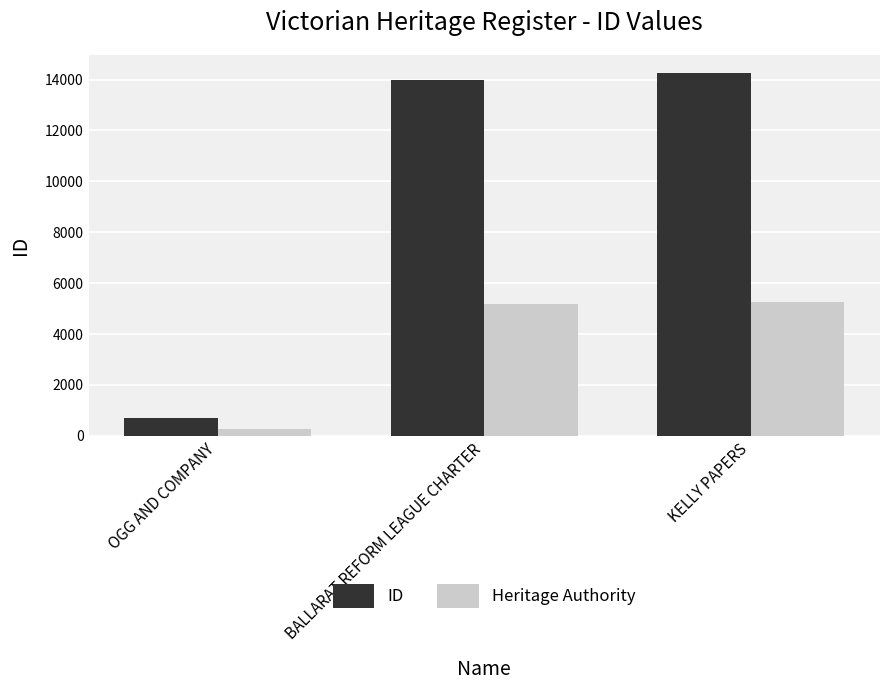

What is the value of the Heritage Authority bar at the 3rd from the left?

5273.6